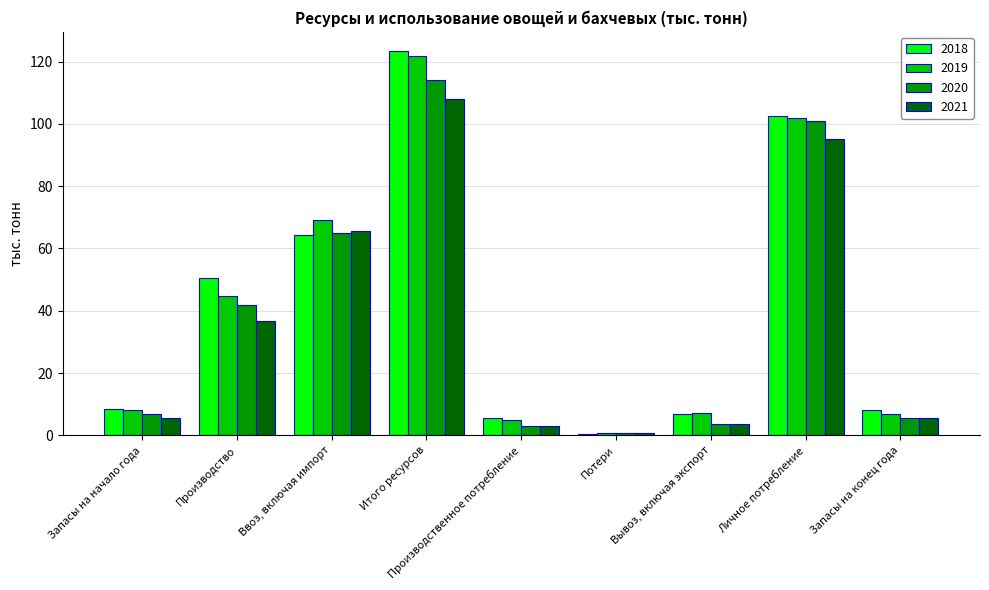

List the labels in order of 2020 value, smallest first.

Потери, Производственное потребление, Вывоз, включая экспорт, Запасы на конец года, Запасы на начало года, Производство, Ввоз, включая импорт, Личное потребление, Итого ресурсов